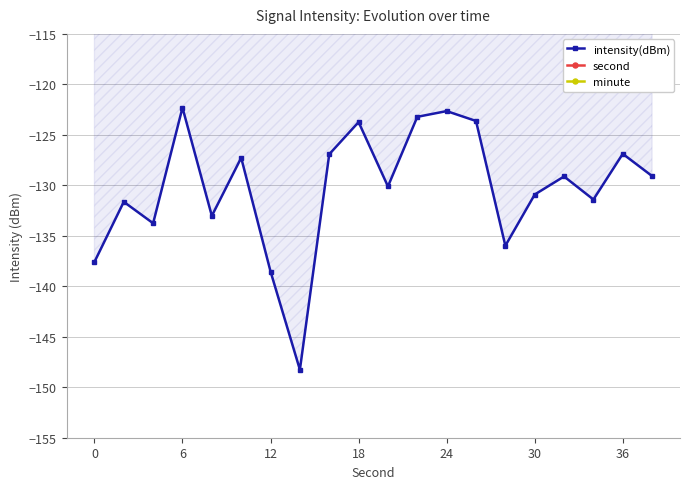

Which series has the widest spread of values?

second